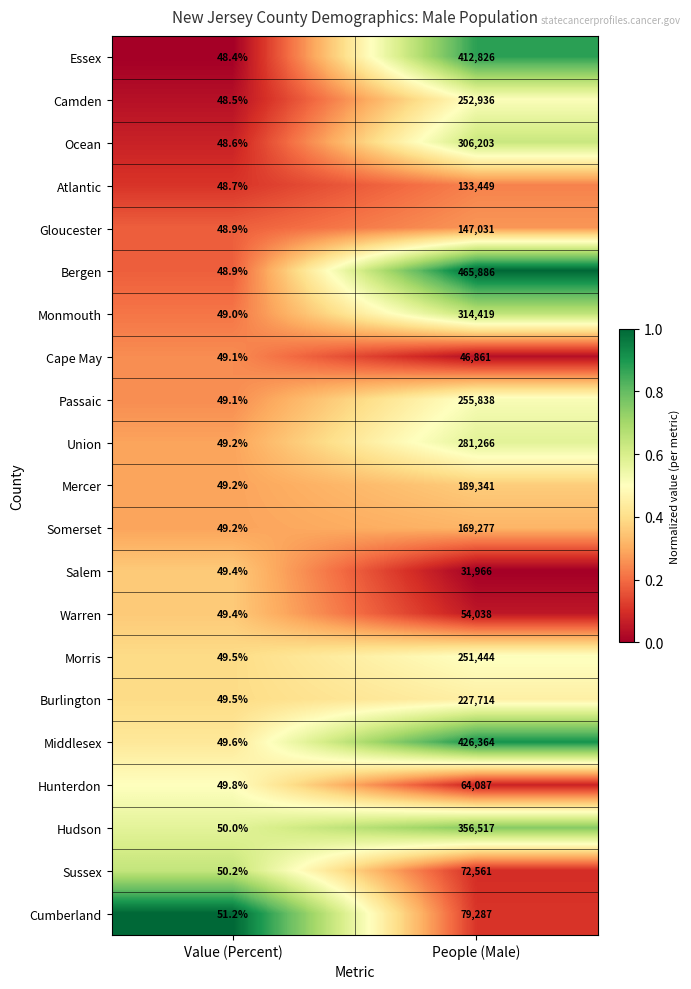

The Atlantic series shows 83276.3 at People (Male). True or false?

False